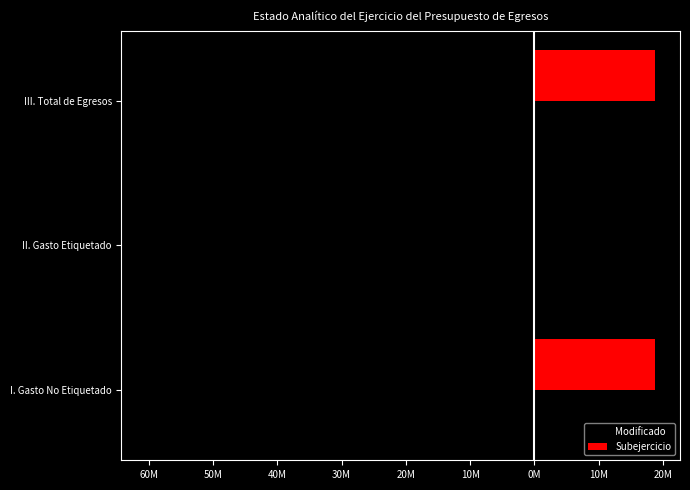

Reading right to left, list all the values displayed in this chart.

Modificado: 50M=-60315913.9	60M=0.0	70M=-60315913.9
Subejercicio: 50M=18700572.0	60M=0.0	70M=18700572.0